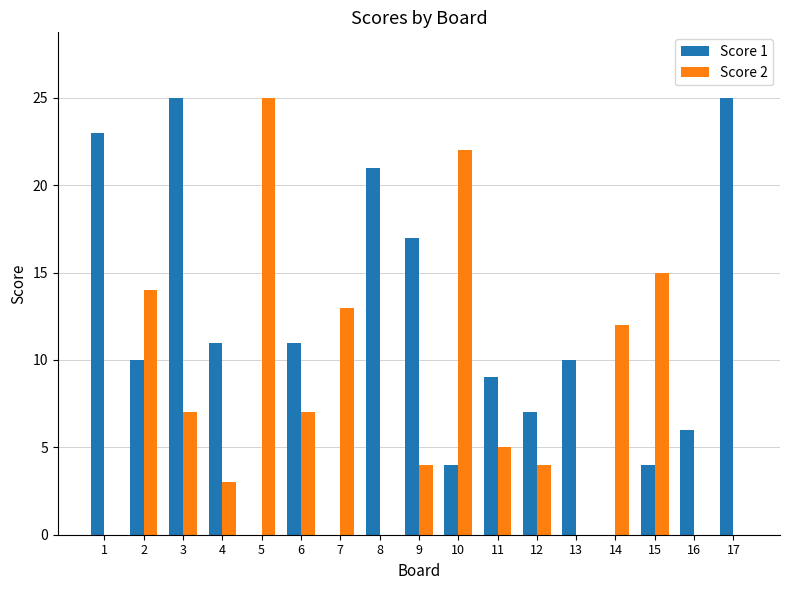

What is the highest value of the Score 1 series?

25